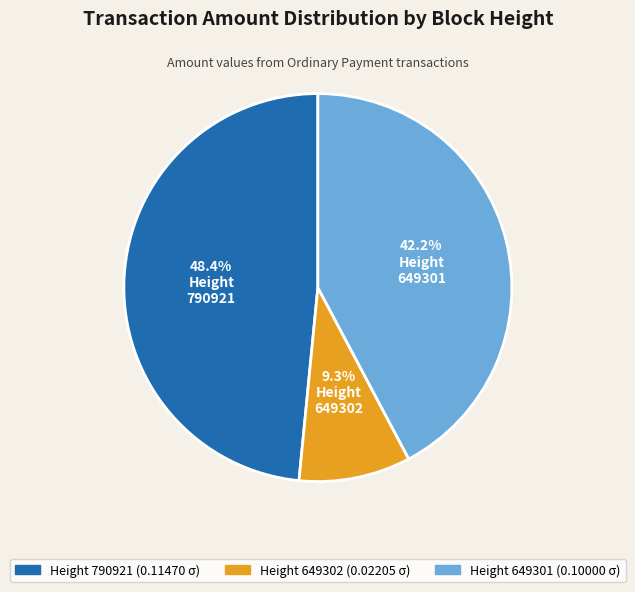

How many slices are in this pie chart?

3